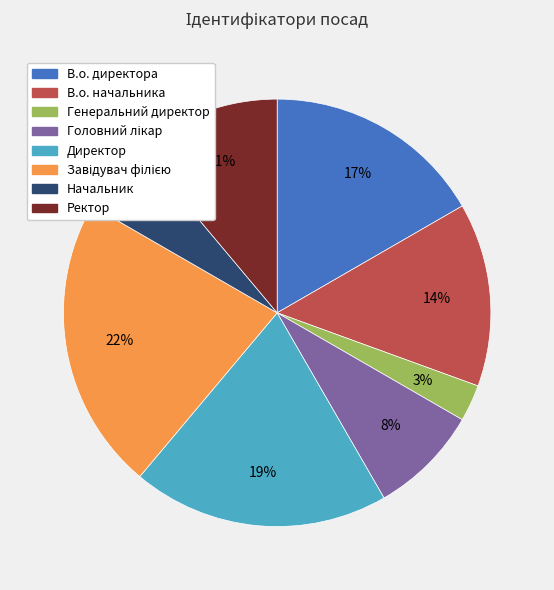

Do В.о. директора and Ректор together represent more than half of the pie?

No